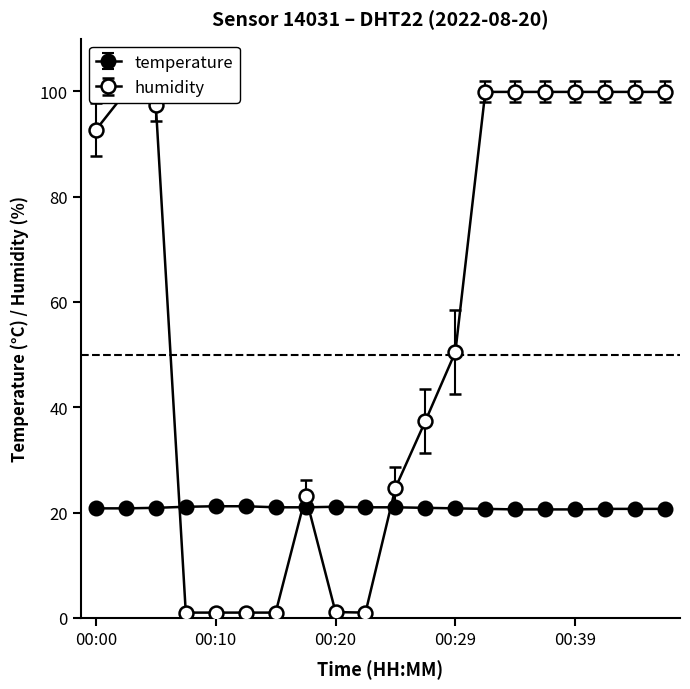

Is it true that temperature equals 20.8 at 00:02?

True